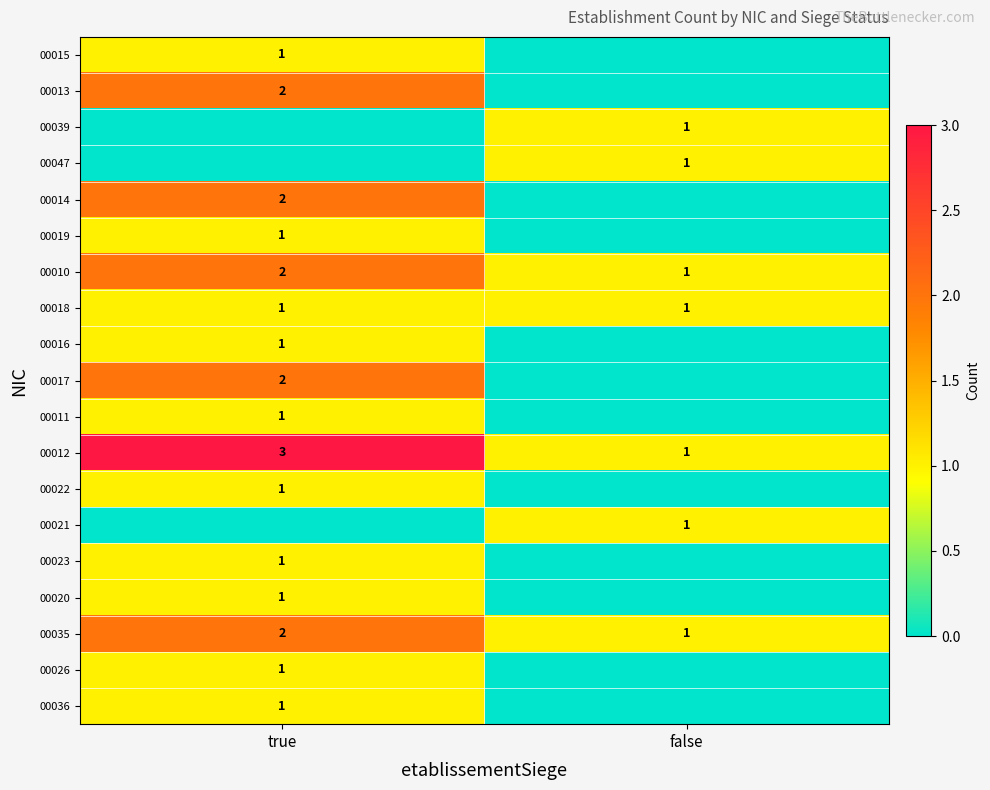

The value of 00039 at false is 1. True or false?

True